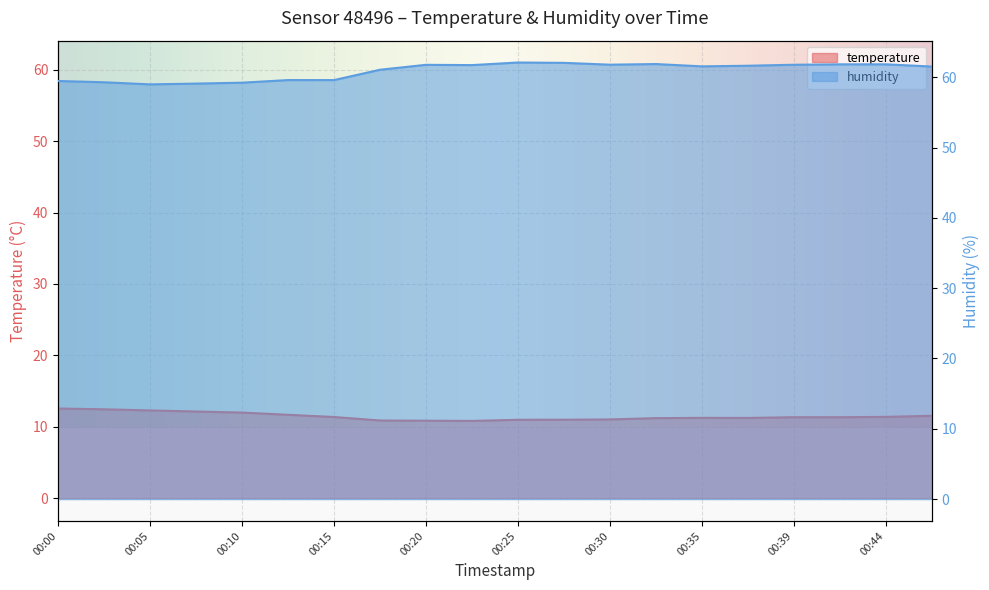

How many series are shown in this chart?

2